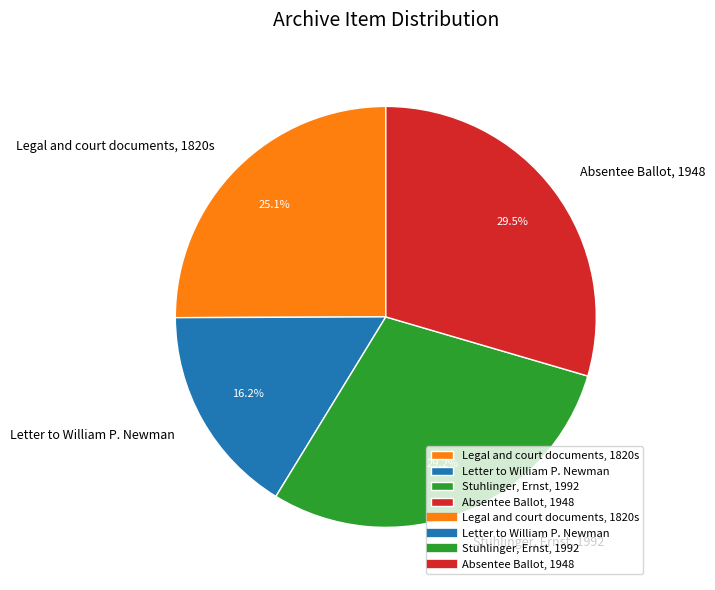

What is the ratio of the value at Absentee Ballot, 1948 to the value at Letter to William P. Newman?

1.8